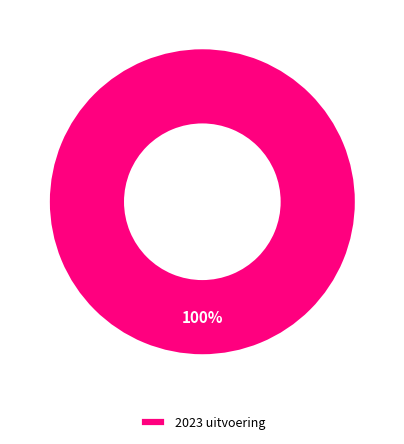

Does 2023 uitvoering represent more than half of the total?

Yes